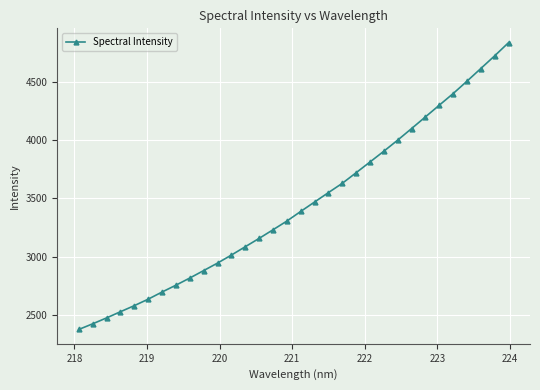

What is the sum of all values?

110058.2